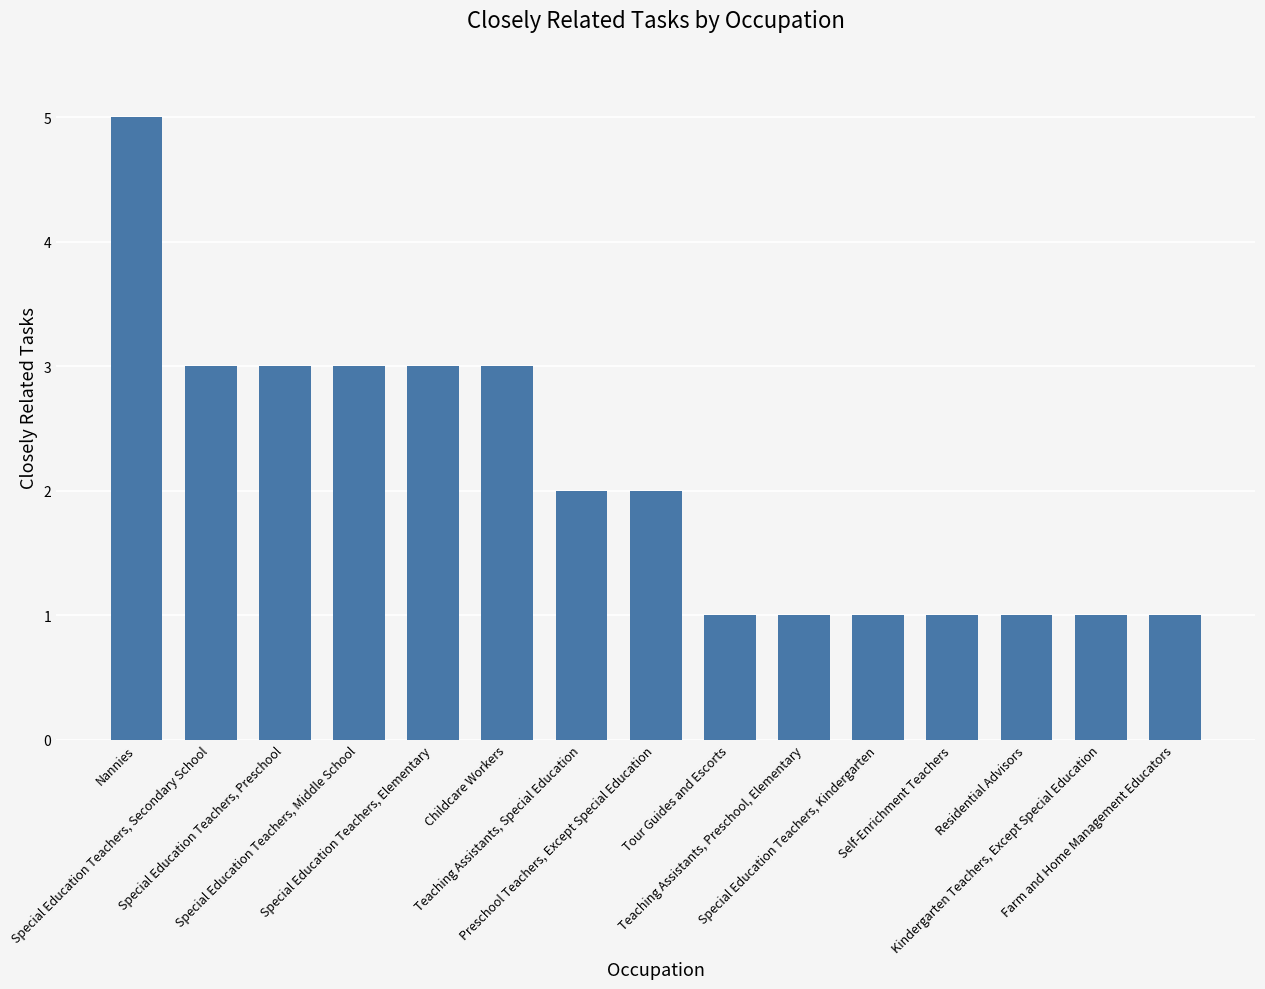

What is the difference between the maximum and minimum values?

4